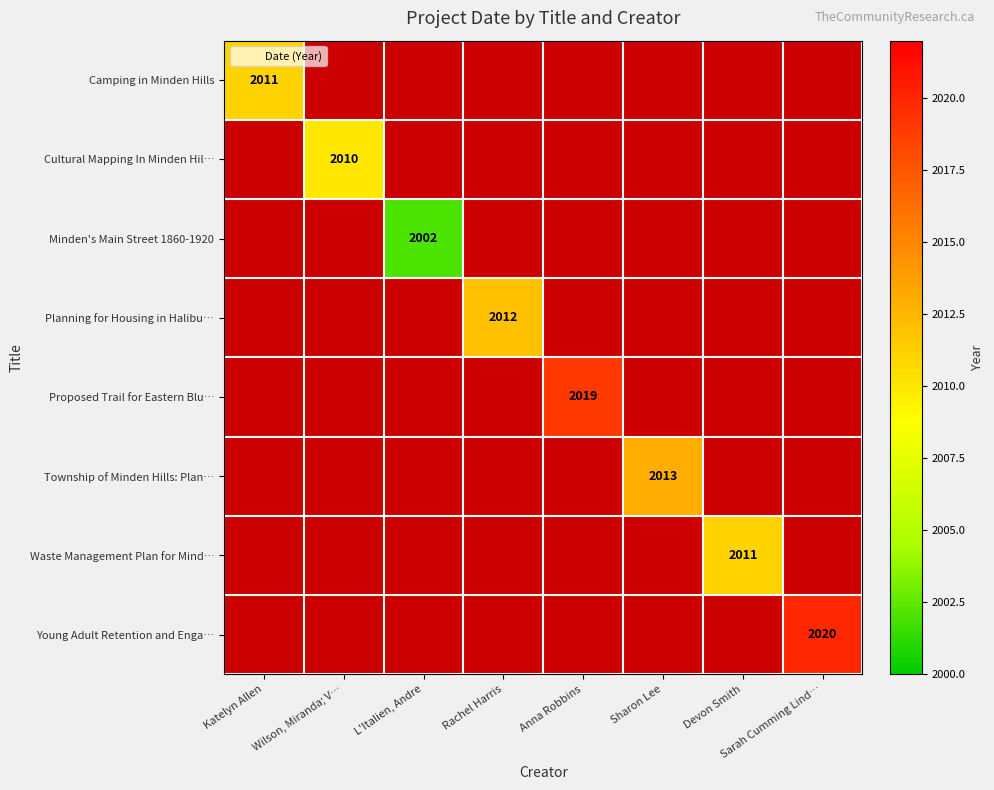

At how many categories does at least one series exceed 2005?

7